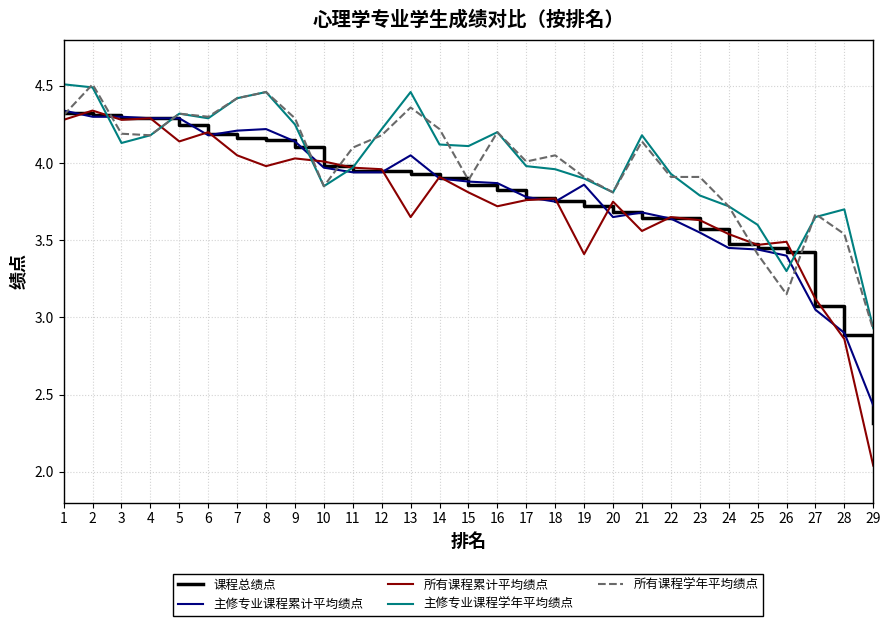

Where is 所有课程学年平均绩点 nearest to the value 3?

29